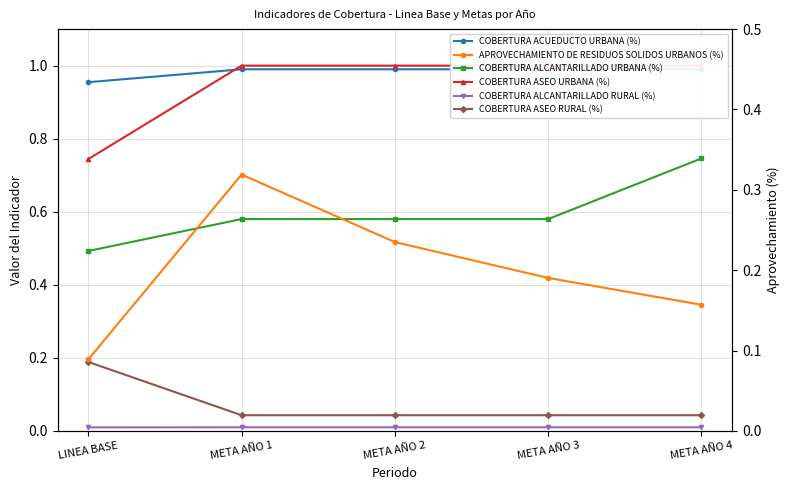

What is the sum of the COBERTURA ACUEDUCTO URBANA (%) values at META AÑO 1 and META AÑO 4?

2.0